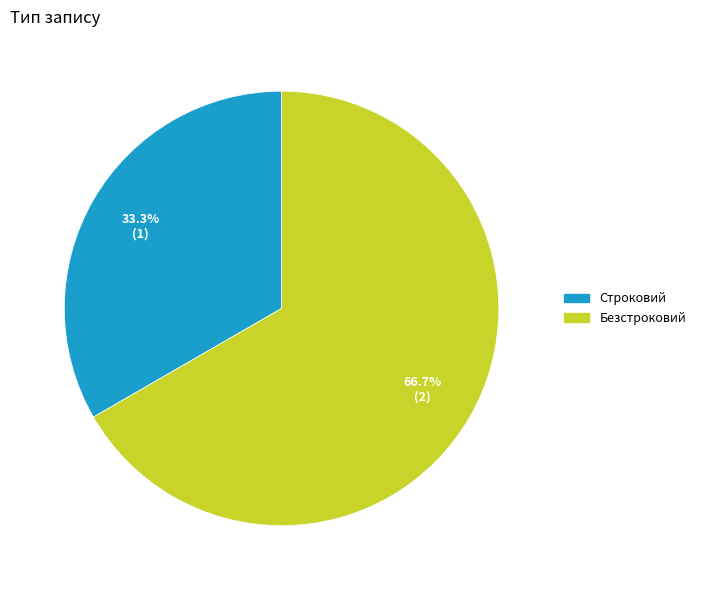

To the nearest percent, what is the difference between the Строковий and Безстроковий slice percentages?

33%